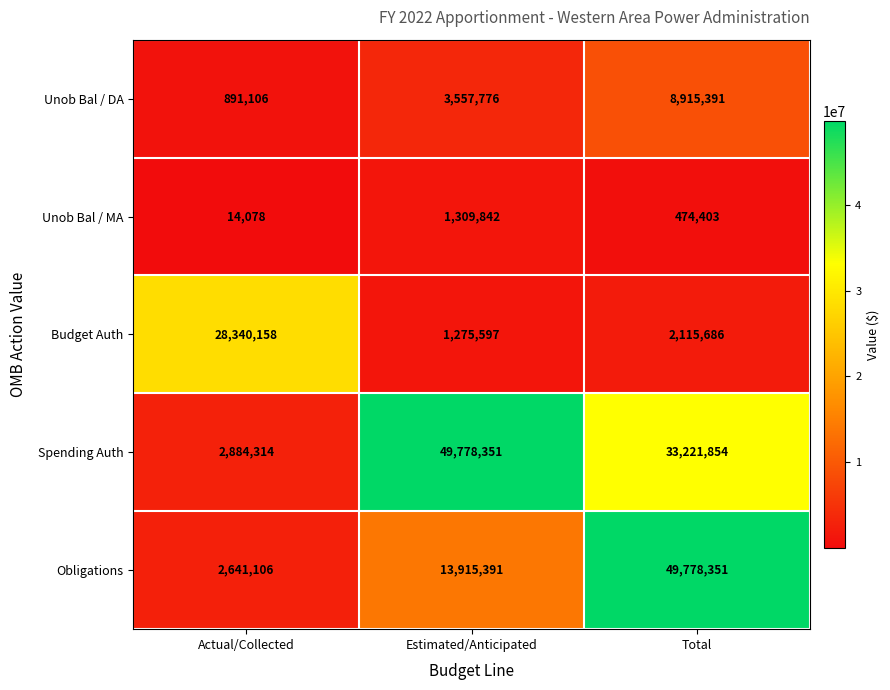

What is the total value across all series at Estimated/Anticipated?

69836957